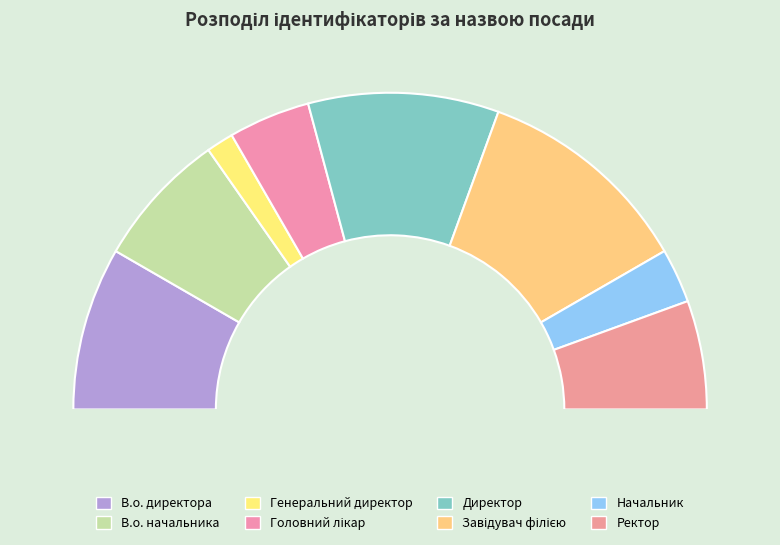

Which category has the smallest portion of the pie?

Генеральний директор